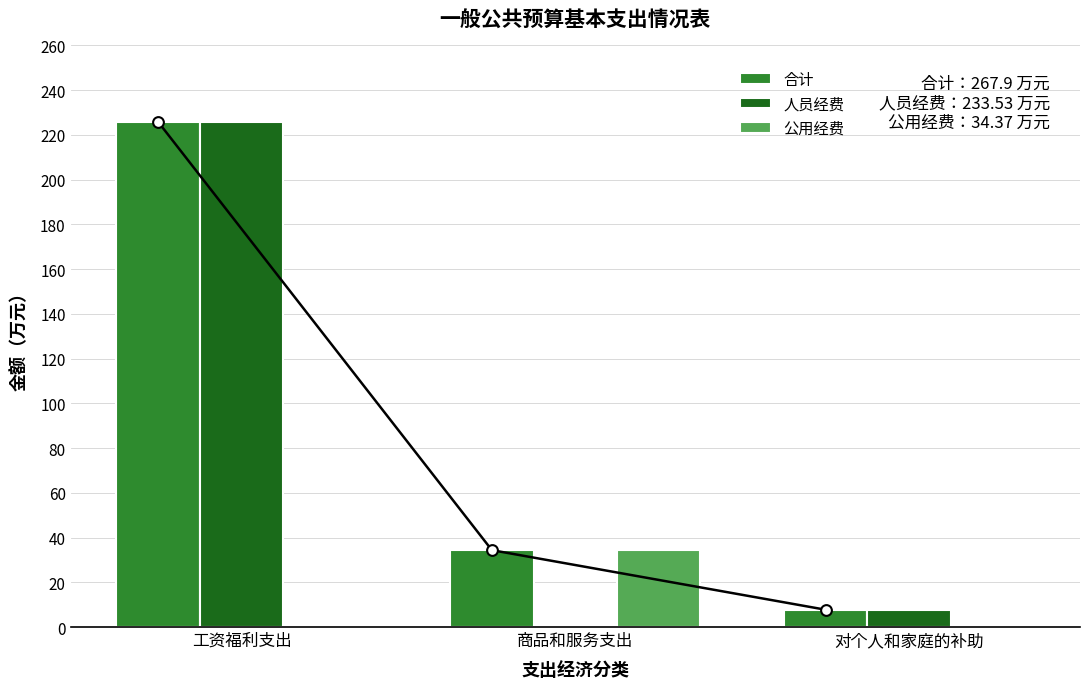

What is the total value across all series at 对个人和家庭的补助?

15.5